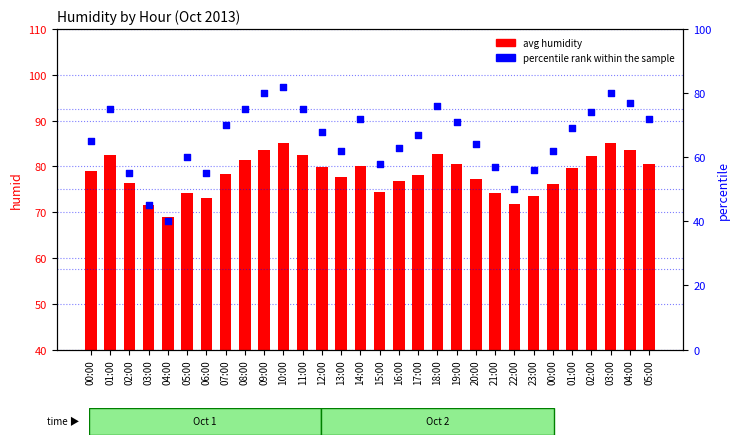

What is the total value across all series at 19:00?

151.4